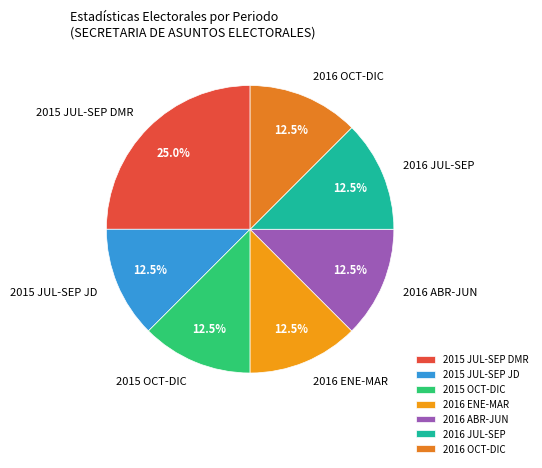

Is there any slice that represents more than half of the pie?

No